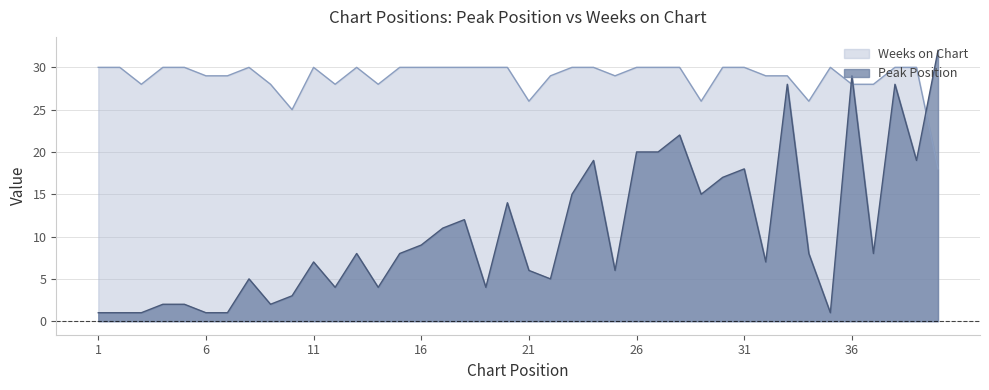

Rank the categories by Peak Position value from lowest to highest.

1, 2, 3, 6, 7, 35, 4, 5, 9, 10, 12, 14, 19, 8, 22, 21, 25, 11, 32, 13, 15, 34, 37, 16, 17, 18, 20, 23, 29, 30, 31, 24, 39, 26, 27, 28, 33, 38, 36, 40